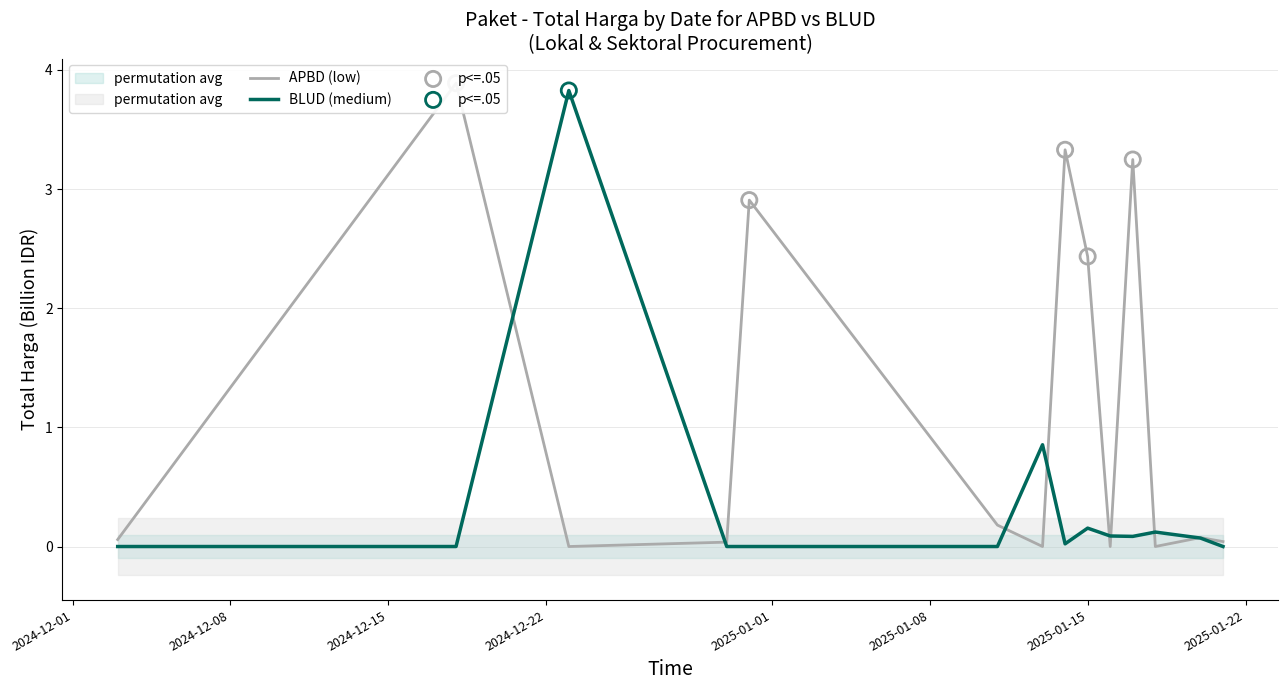

Which series has the largest Y range (max minus min)?

APBD